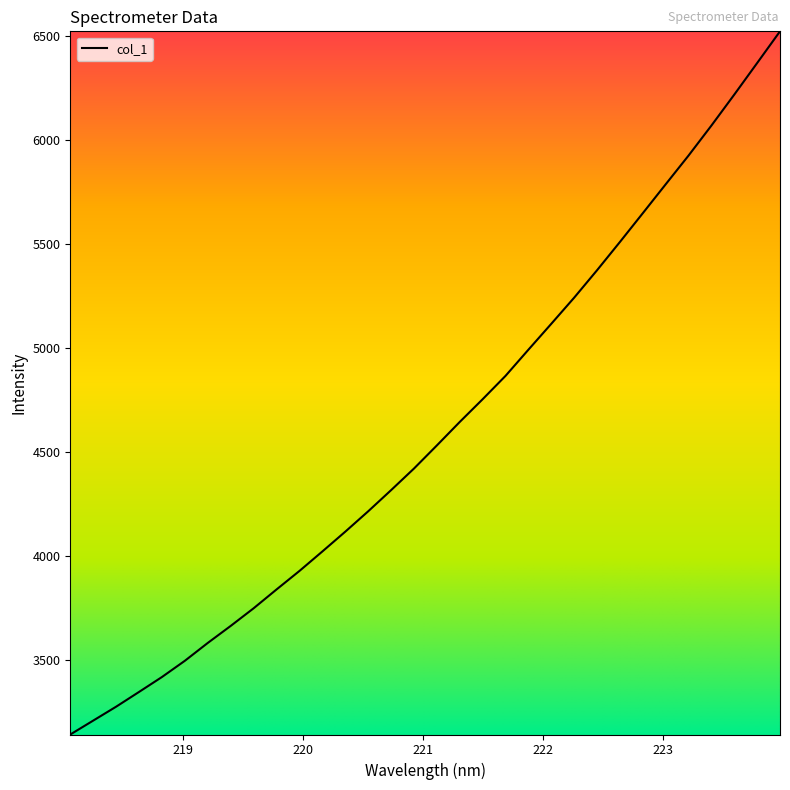

What is the maximum value shown in the chart?

6520.5